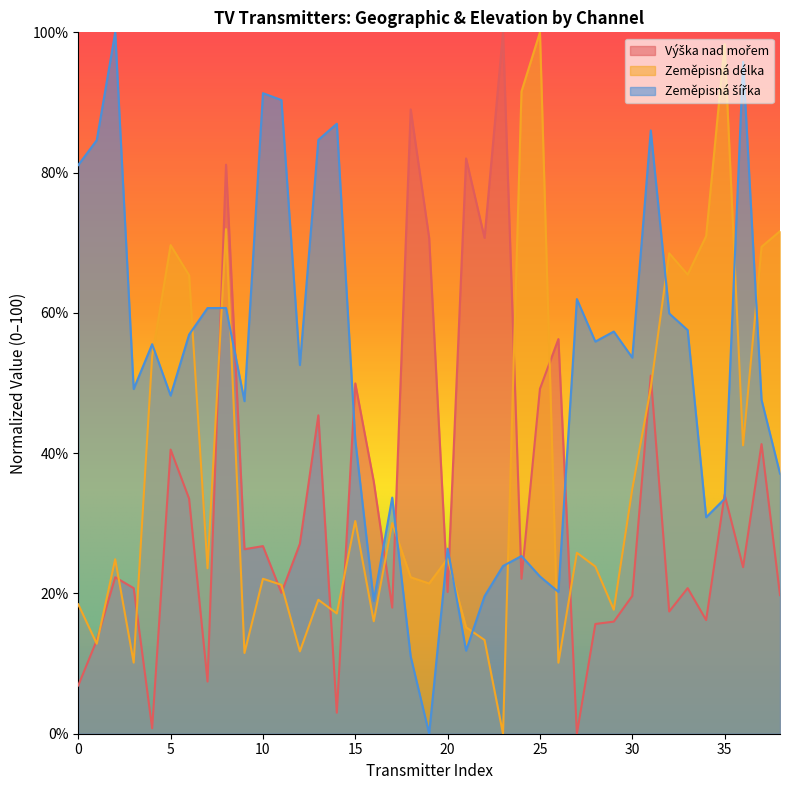

What is the spread (max minus min) of values at 5?

29.2